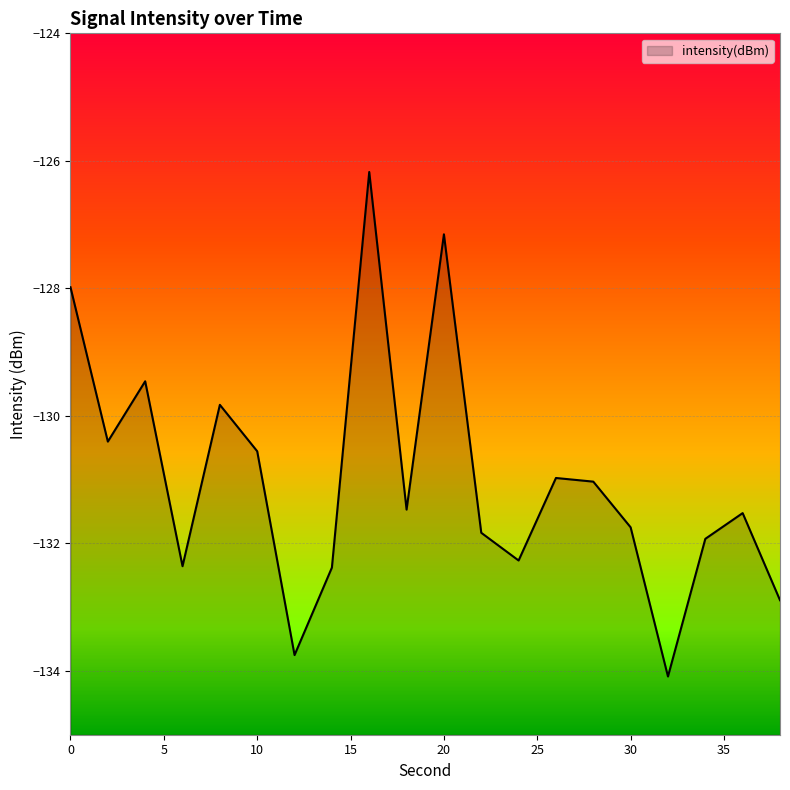

True or false: the data shows -130.6 at 10.

True